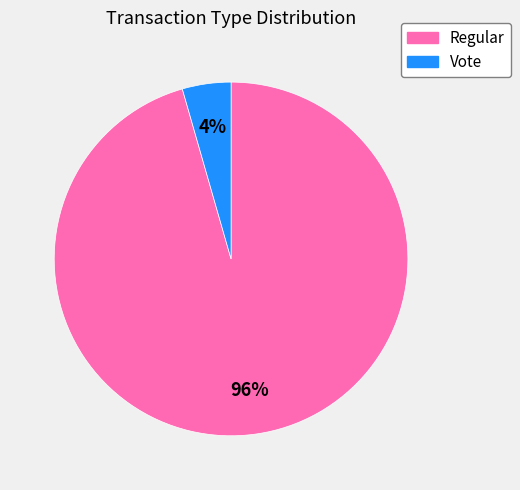

Do Regular and Vote together represent more than half of the pie?

Yes